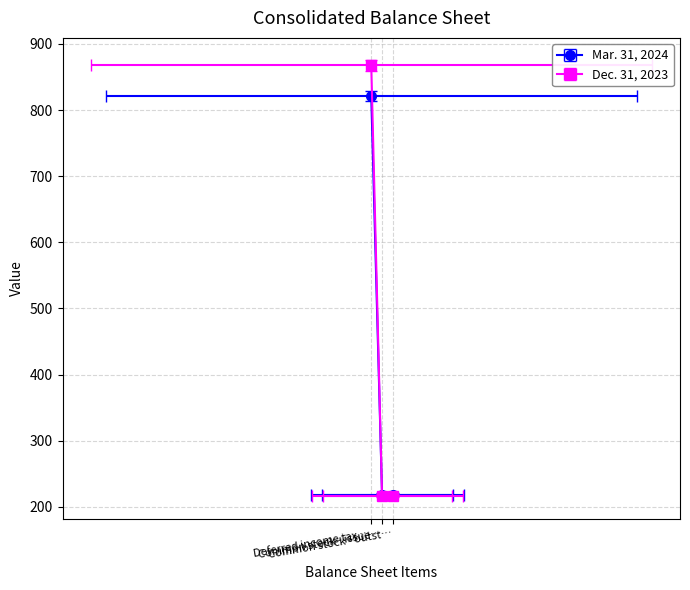

What is the average value of the Dec. 31, 2023 series?

419.4